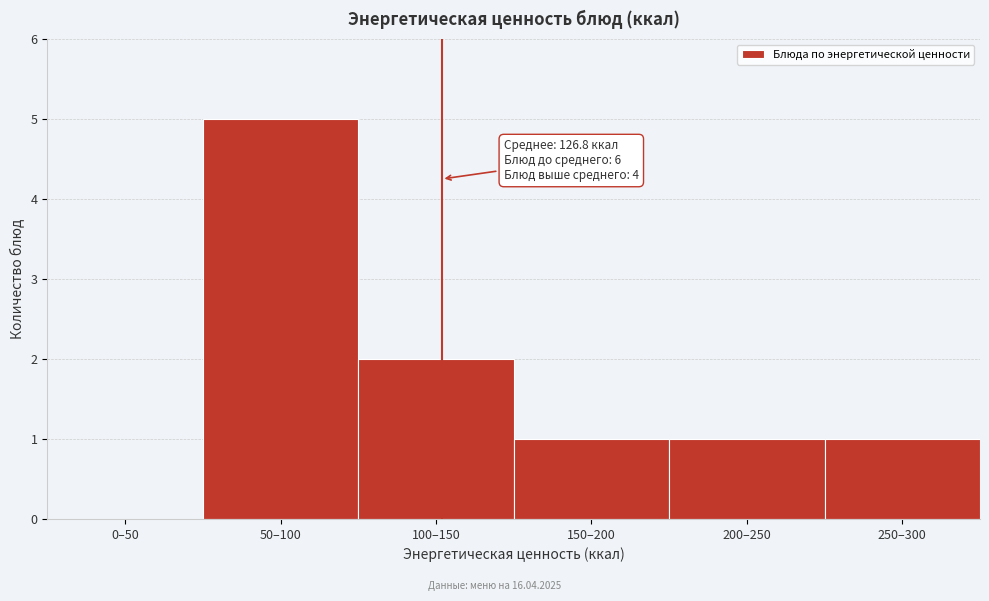

Reading left to right, what are all the values shown in this chart?

0–50=0	50–100=5	100–150=2	150–200=1	200–250=1	250–300=1